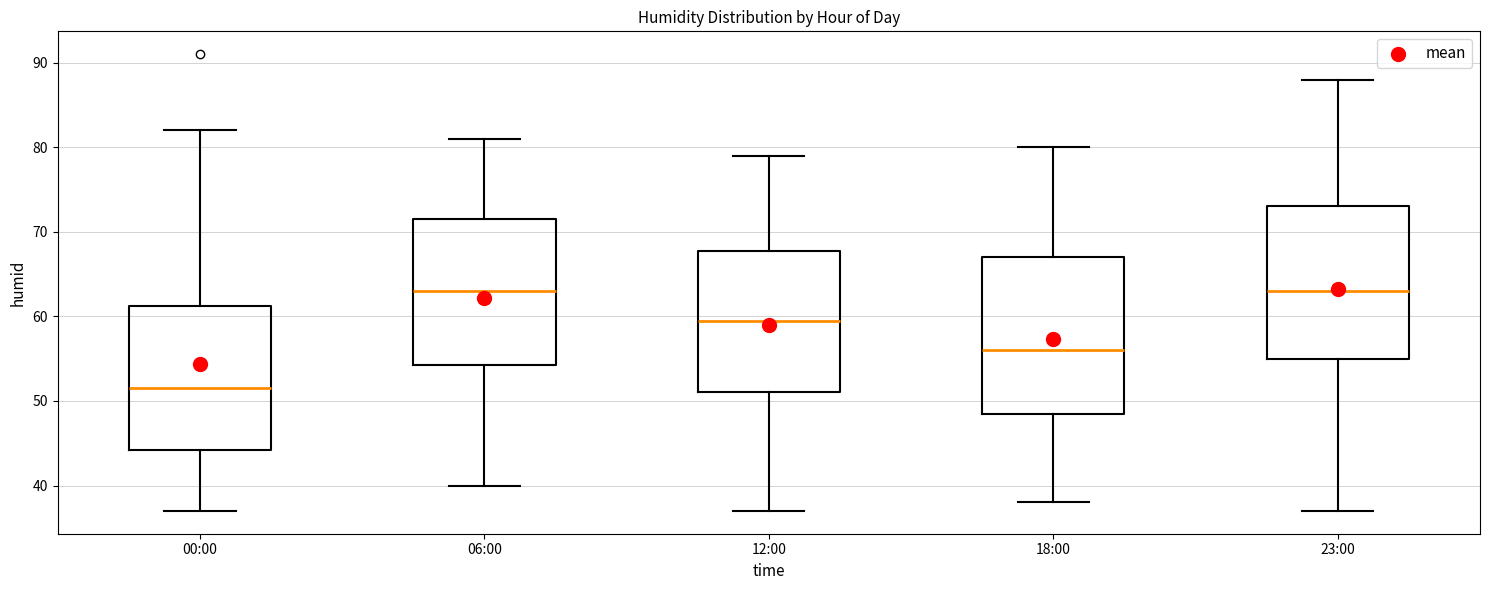

Reading left to right, read every box against the y-axis: the position of its median line, the range the box covers, and the ends of its whiskers. The values are not printed on the chart, so give them approximately, as read against the axis.

00:00: median 52, box 44 to 61, whiskers 37 to 82
06:00: median 63, box 54 to 72, whiskers 40 to 81
12:00: median 60, box 51 to 68, whiskers 37 to 79
18:00: median 56, box 49 to 67, whiskers 38 to 80
23:00: median 63, box 55 to 73, whiskers 37 to 88